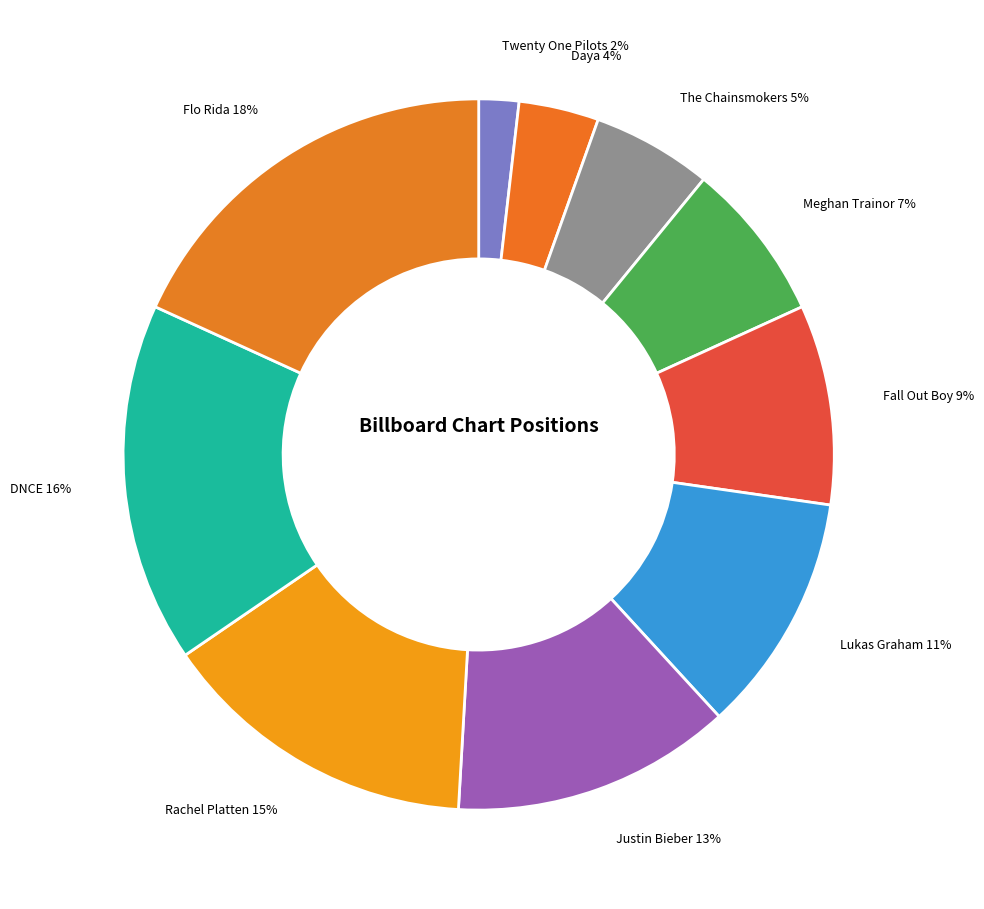

Count the number of slices in the pie.

10